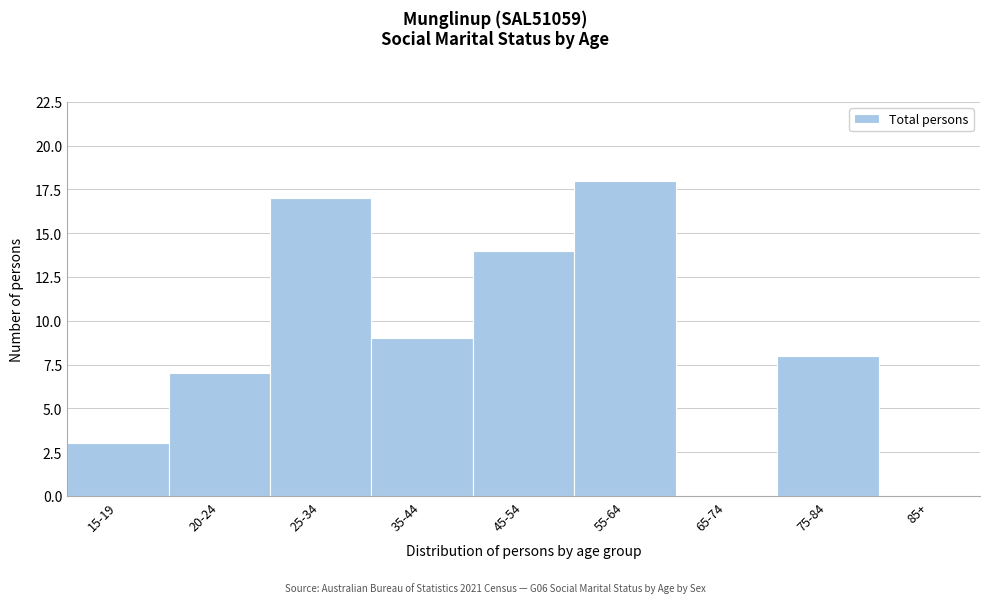

Reading right to left, transcribe all the data shown in this chart.

85+=0	75-84=8	65-74=0	55-64=18	45-54=14	35-44=9	25-34=17	20-24=7	15-19=3